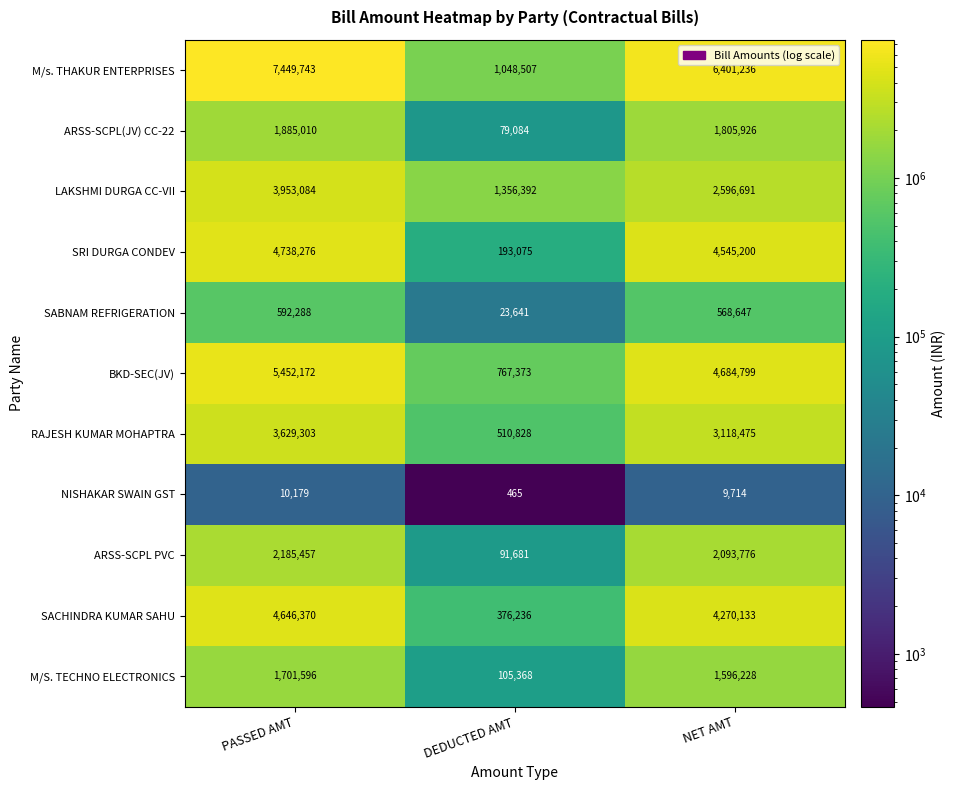

What is the smallest value displayed?

465